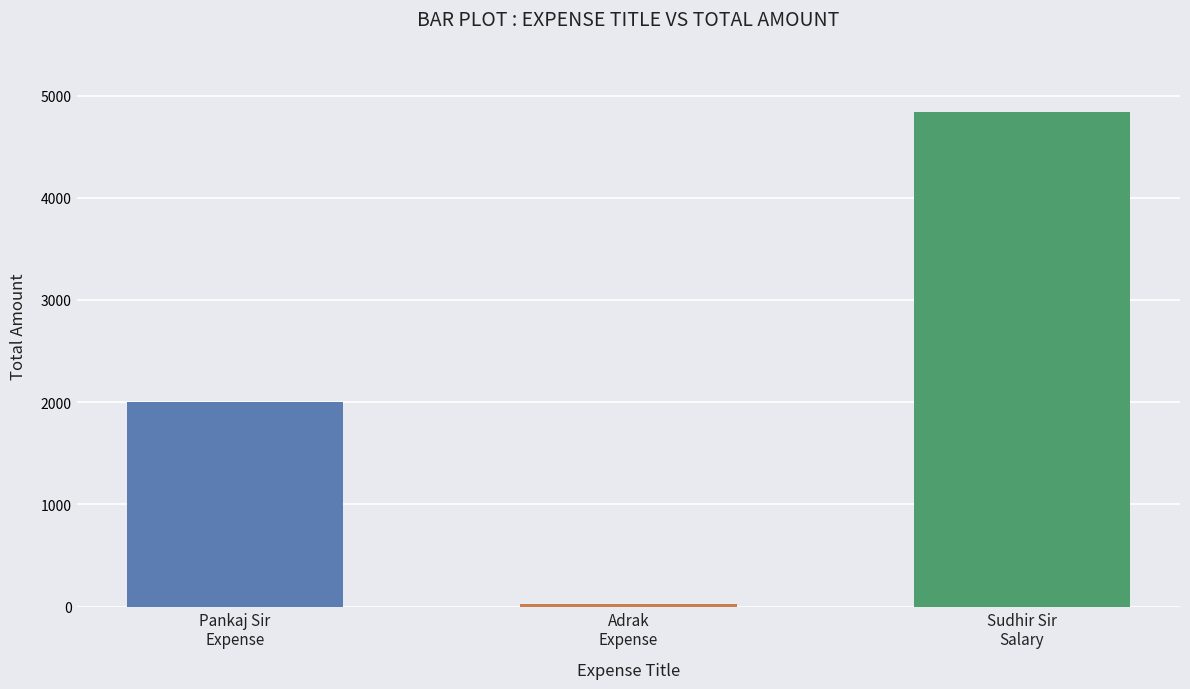

What is the change in value from Pankaj Sir
Expense to Adrak
Expense?

-1975